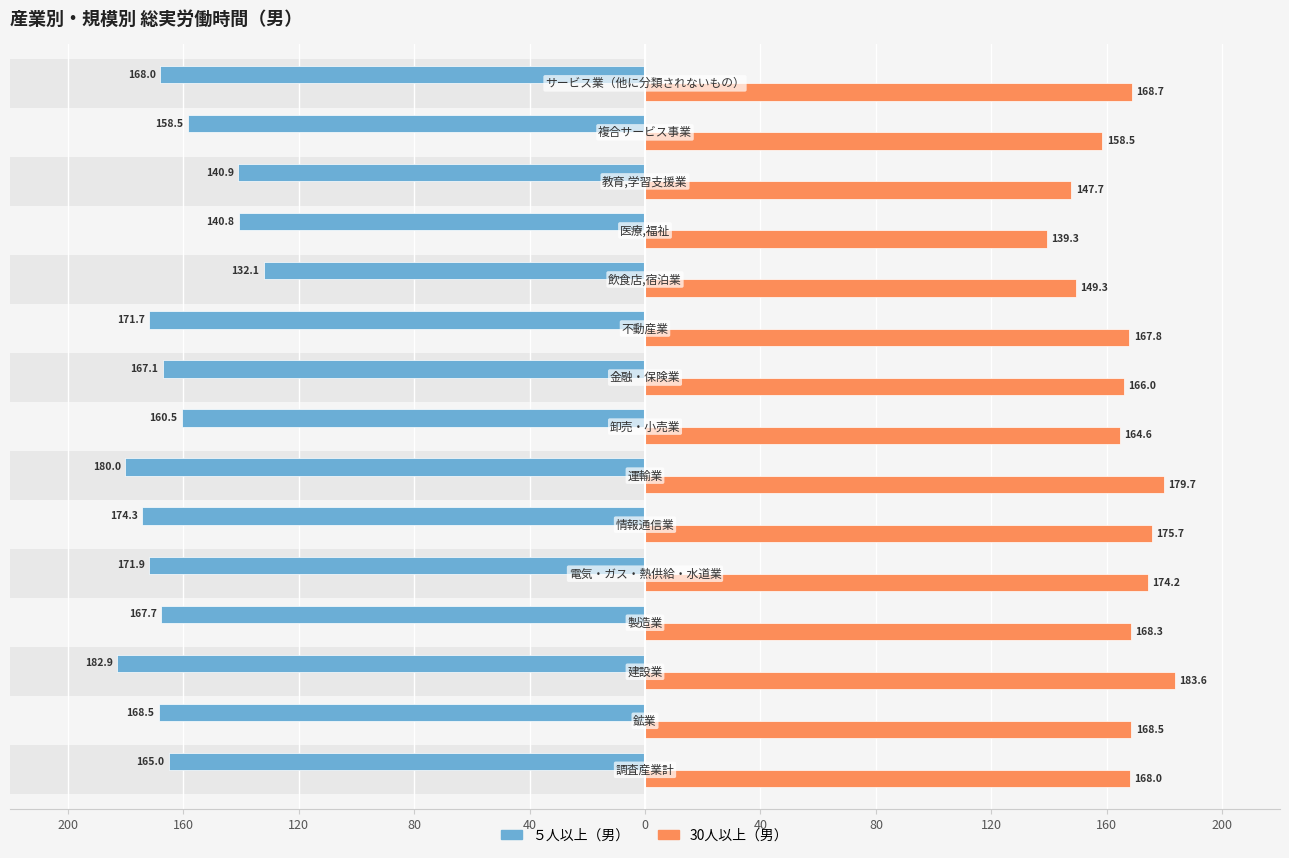

Rank the series by their average value, from lowest to highest.

５人以上（男）, 30人以上（男）